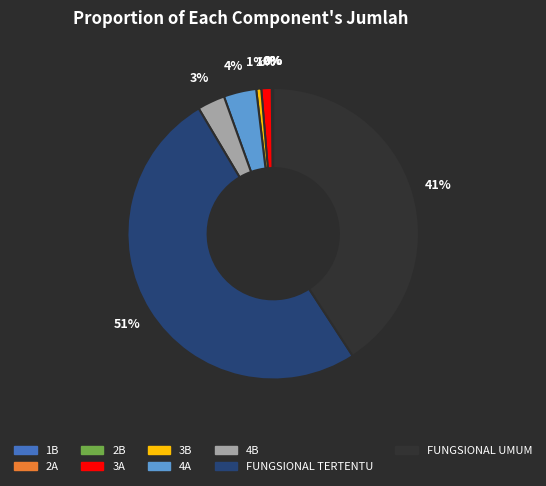

Which category has the biggest portion of the pie?

FUNGSIONAL TERTENTU